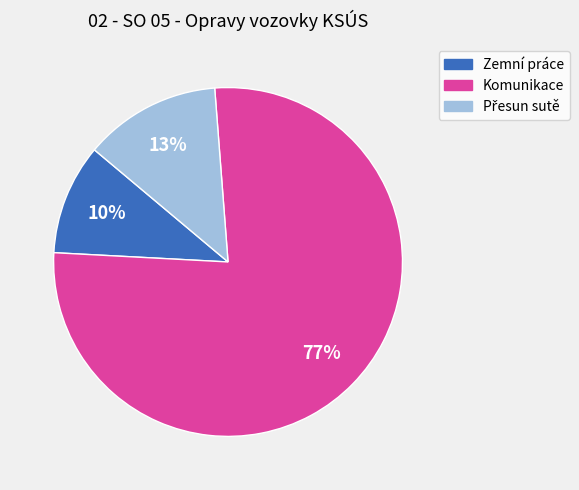

Count the number of slices in the pie.

3